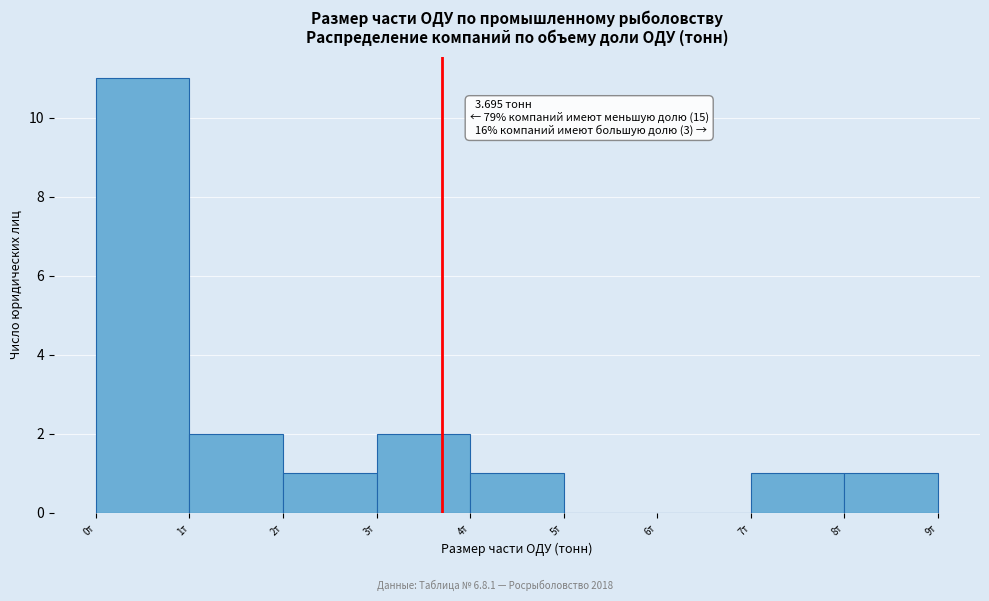

Over which range of the x-axis is the bar tallest?

0 to 1